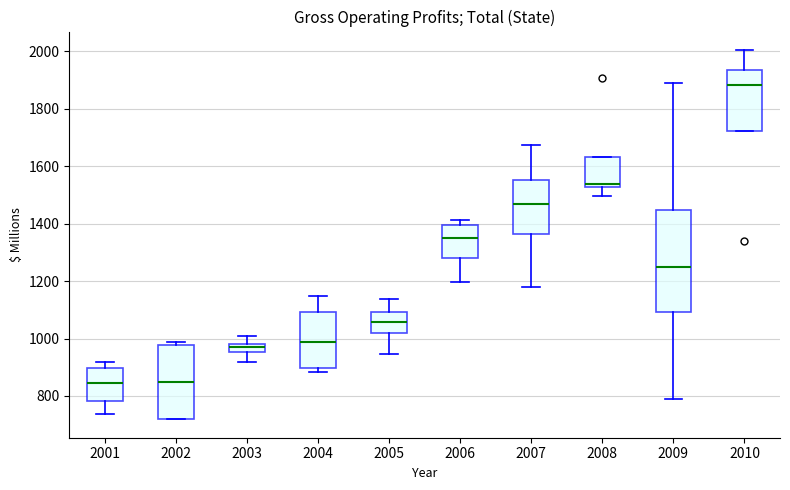

Which box is the tallest, from its lower edge to its upper edge?

2009